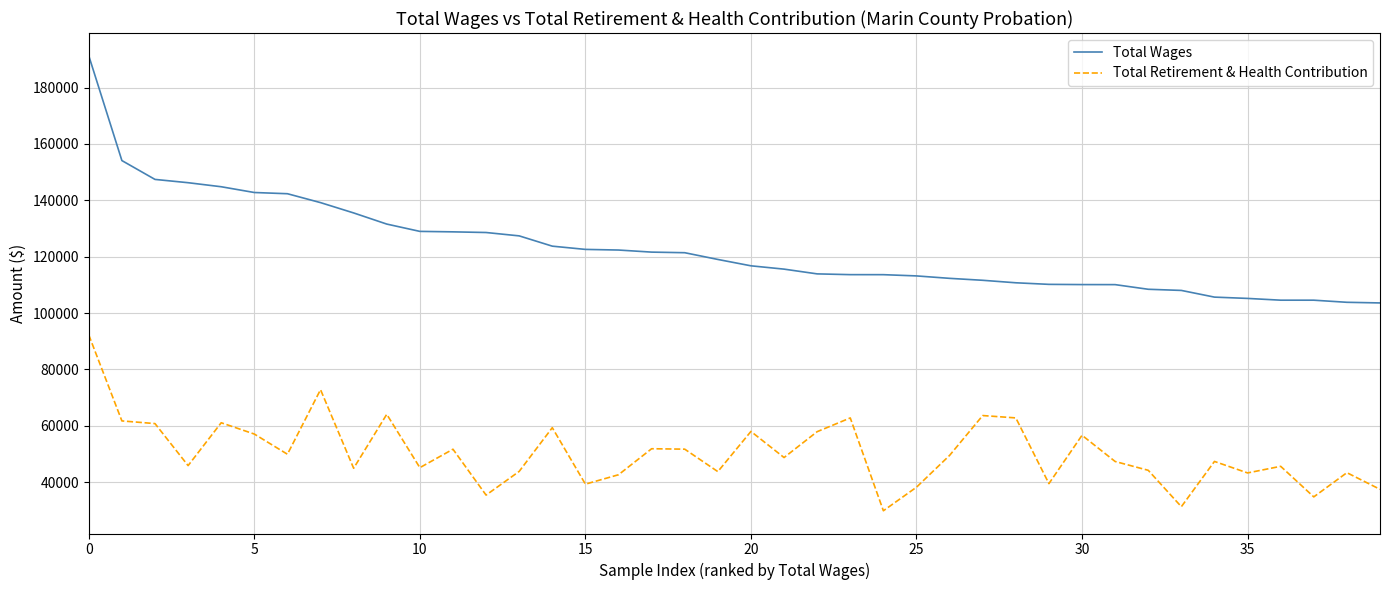

Which series has the largest total across all categories?

Total Wages